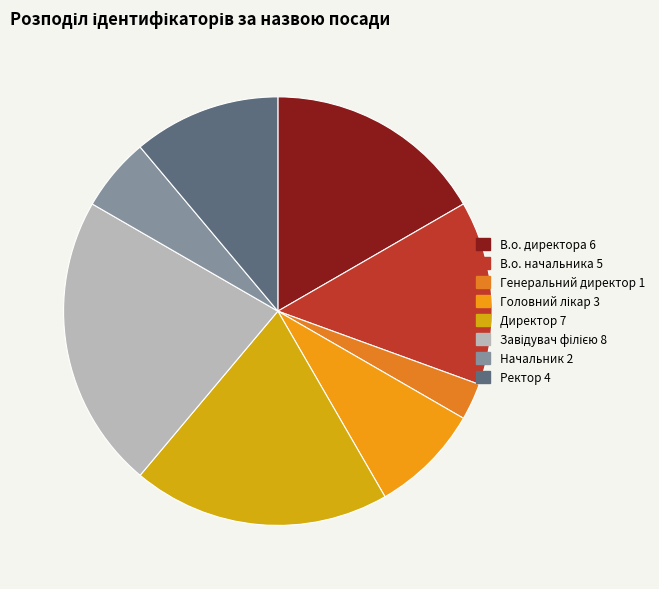

Which has a higher value, Директор or Начальник?

Директор